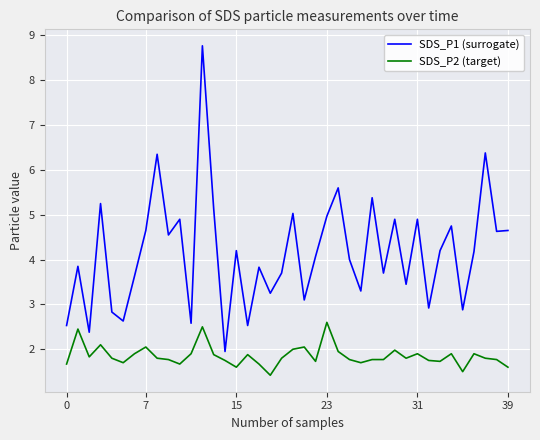

True or false: SDS_P1 (surrogate) and SDS_P2 (target) intersect in this chart.

False